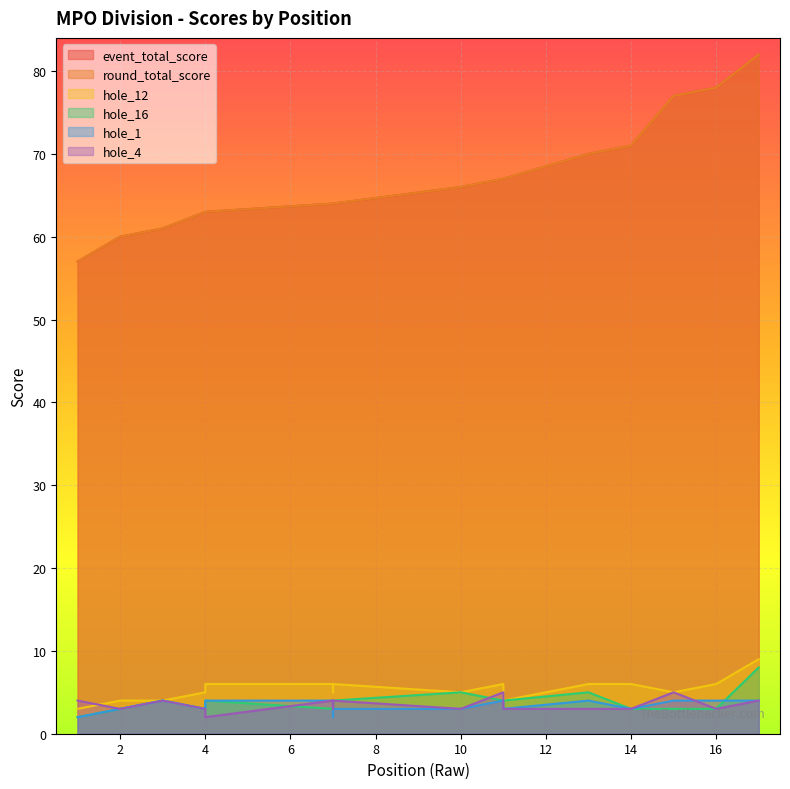

How many values in the hole_4 series exceed 3?

7